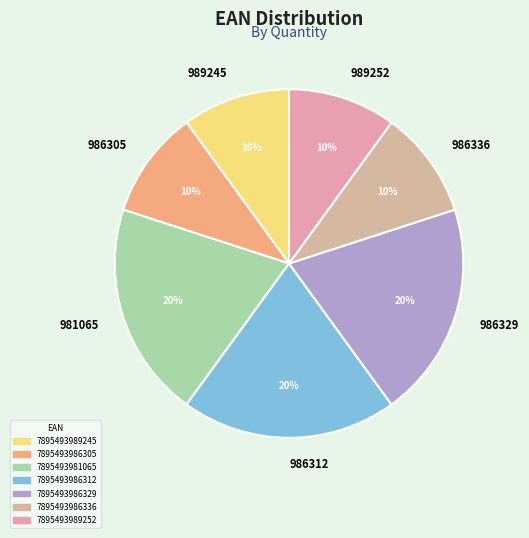

Is there a majority slice in this chart?

No